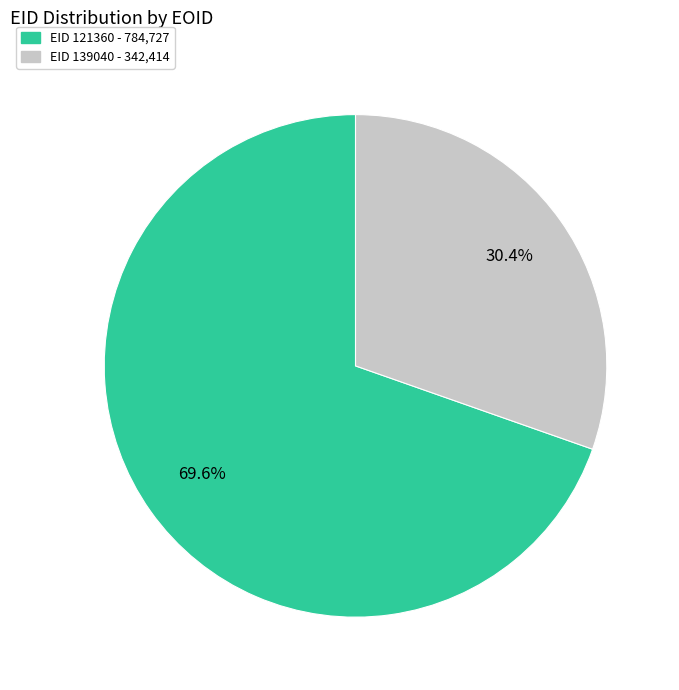

Rank the categories by value from highest to lowest.

EID 121360 - 784,727, EID 139040 - 342,414